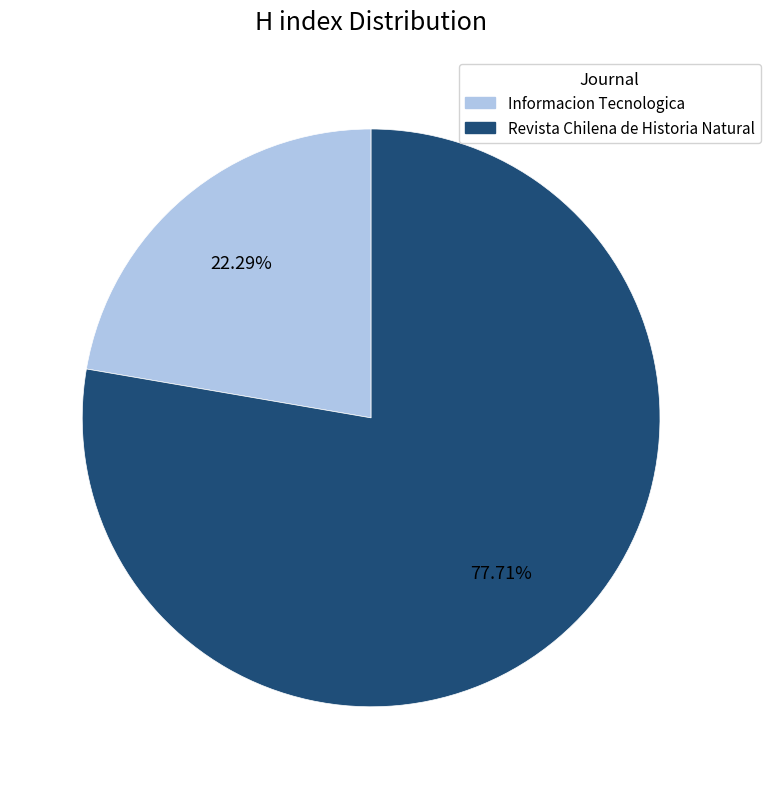

Is it true that Informacion Tecnologica is 22% of the pie?

True